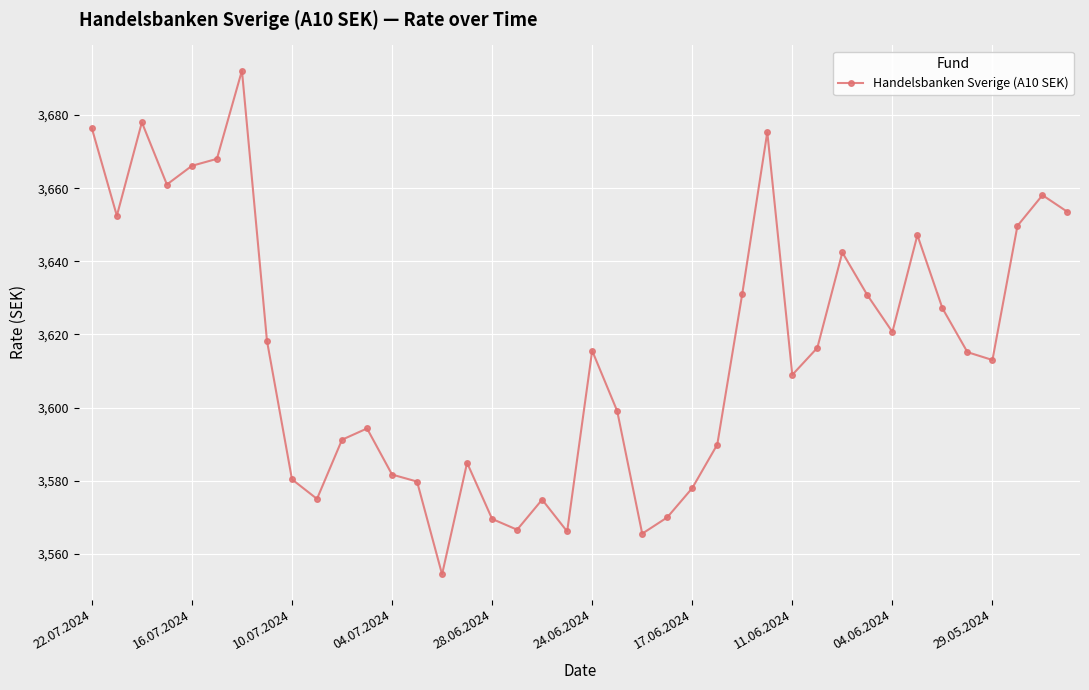

What is the smallest value displayed?

3554.4